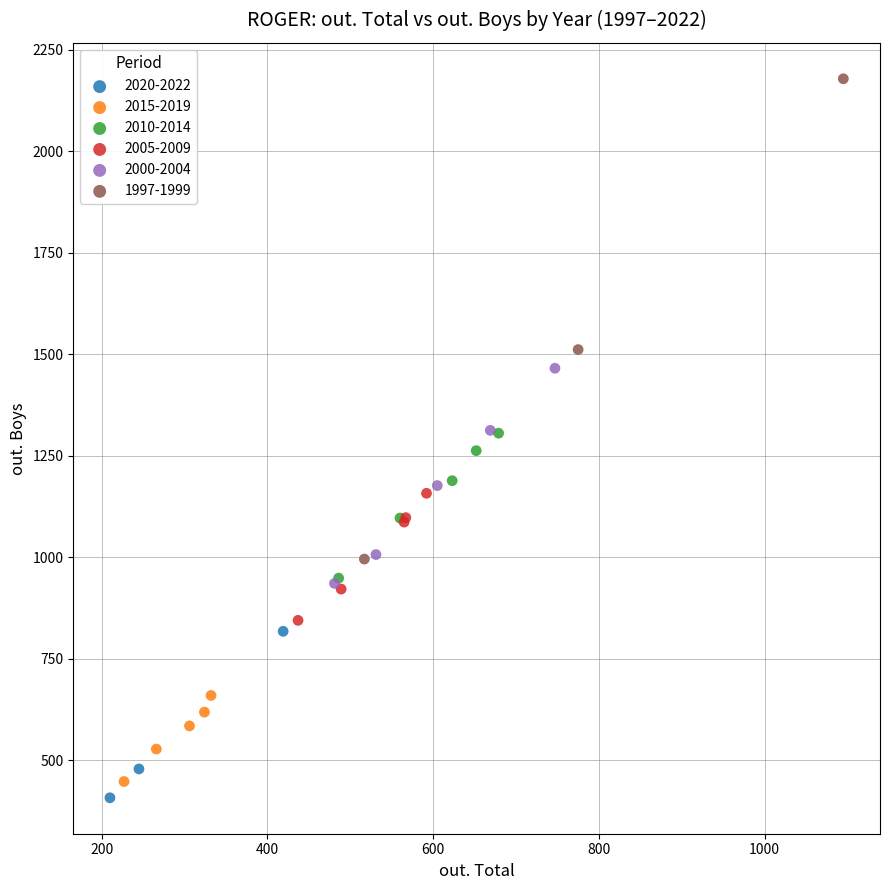

Which series has the widest spread of Y values?

1997-1999